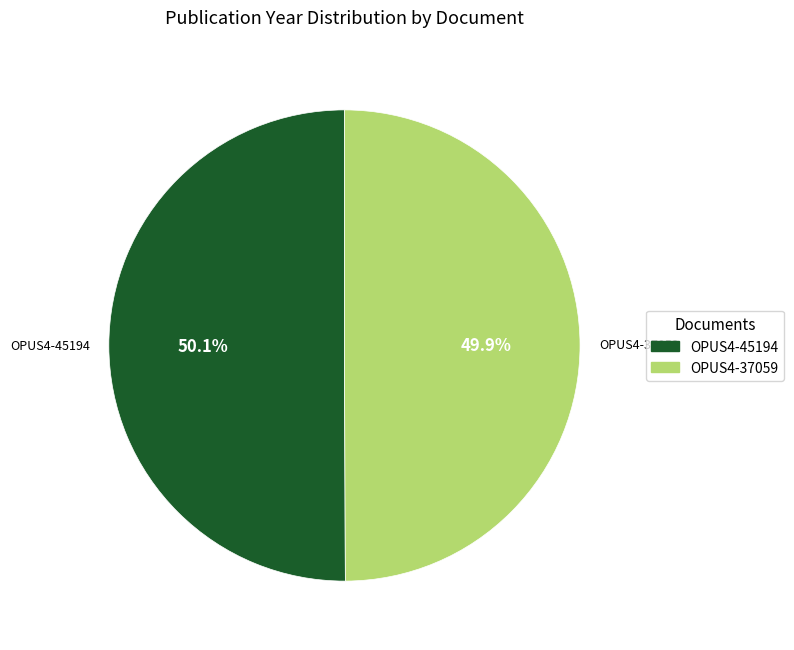

Is it true that OPUS4-45194 is 50% of the pie?

True